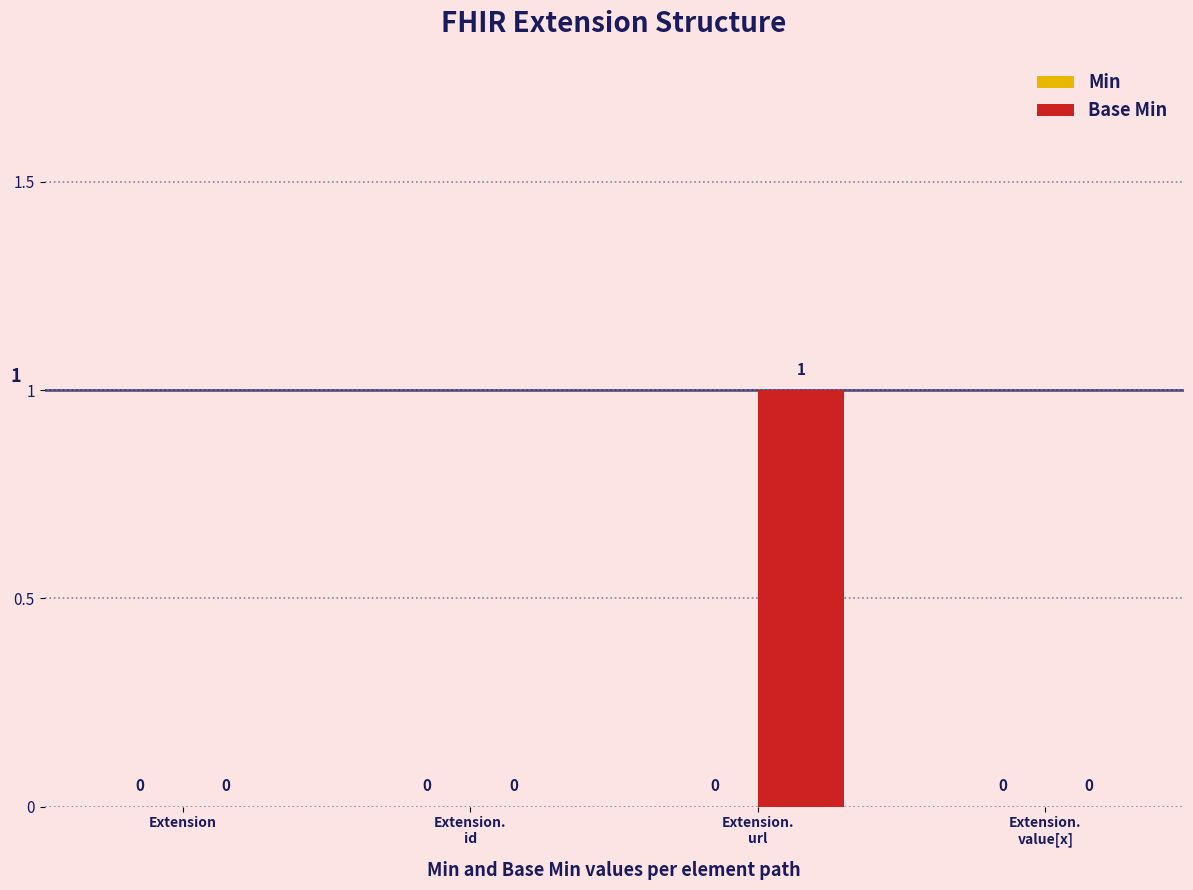

True or false: the data shows 1 at Extension.

False